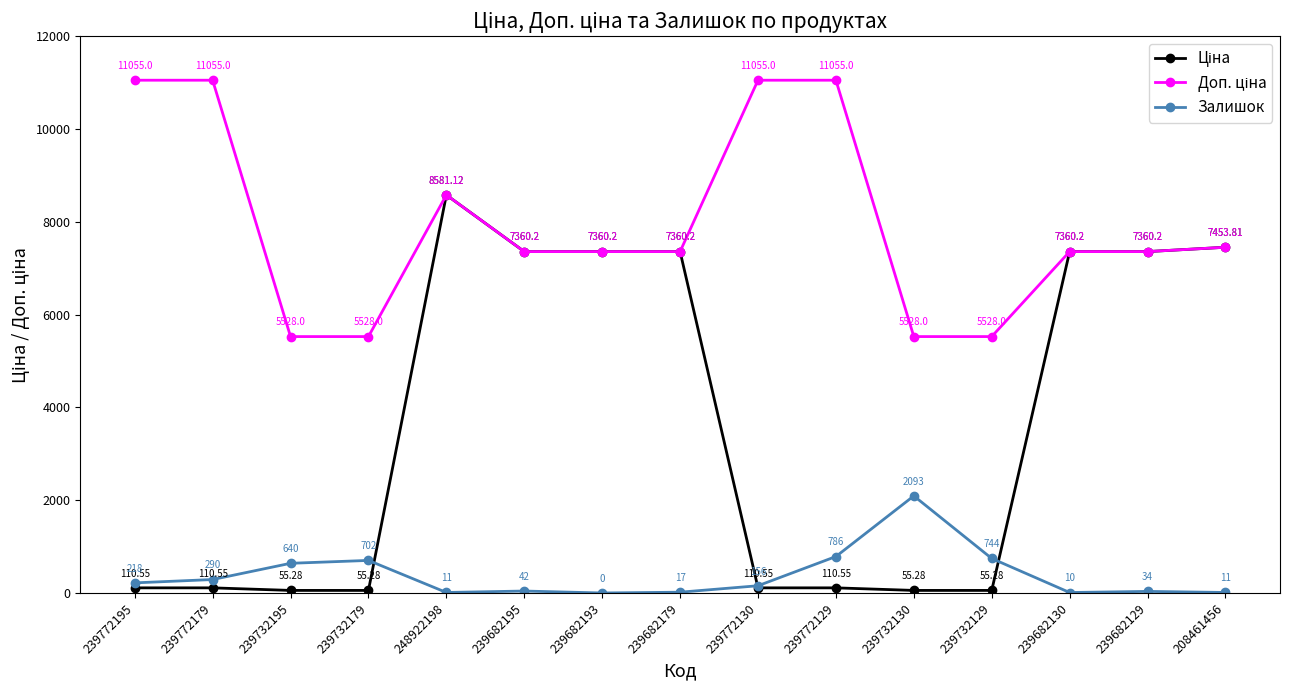

Which series changed the most between 239682193 and 239682130?

Залишок